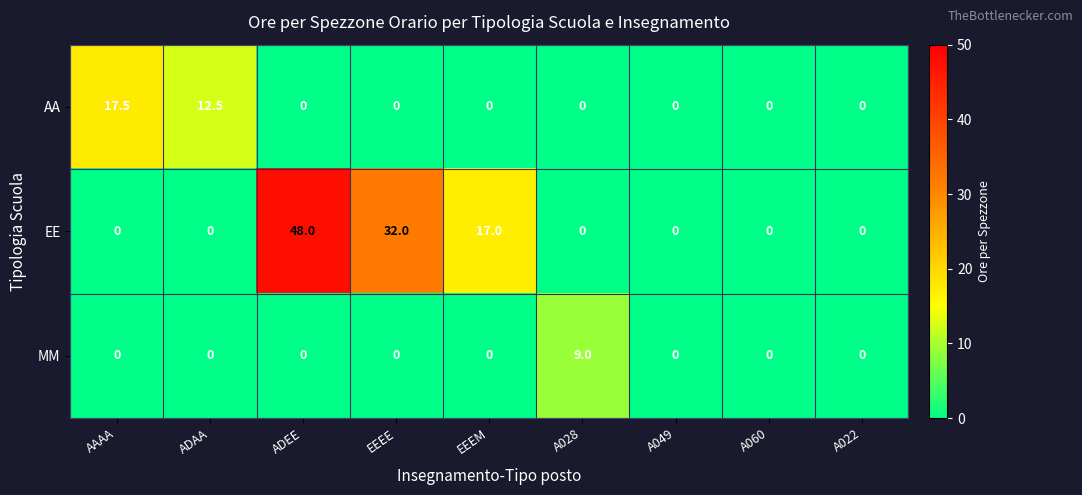

List the series in order of their peak value, lowest first.

MM, AA, EE